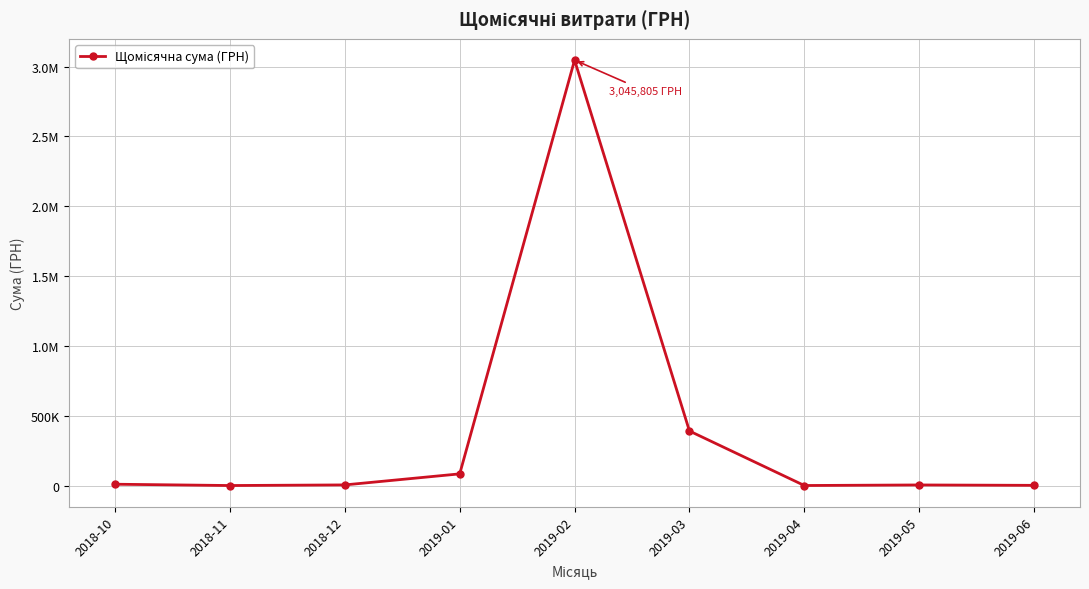

What is the label of the 7th point from the left?

2019-04